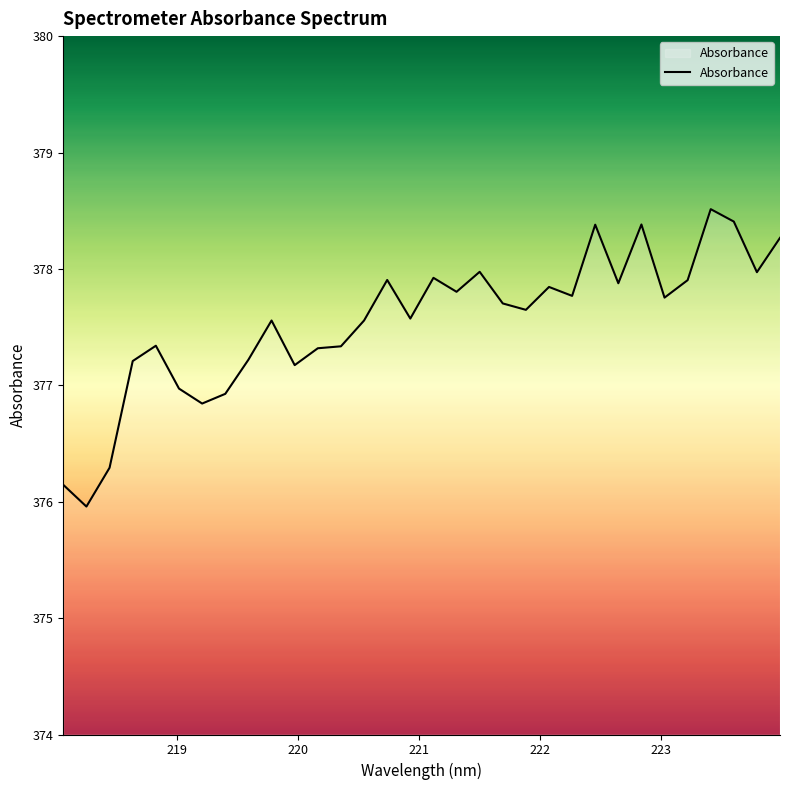

What is the maximum value shown in the chart?

378.5